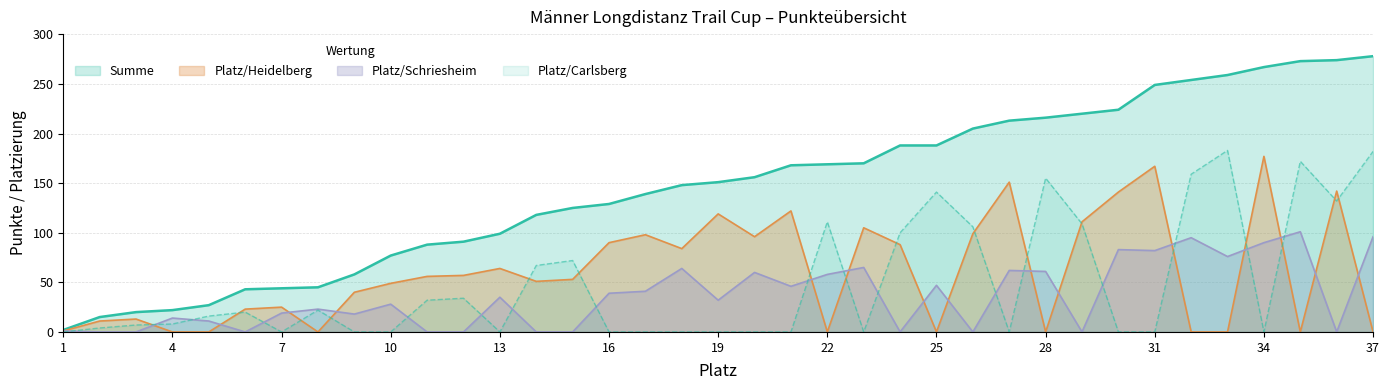

Reading left to right, what are all the values shown in this chart?

Summe: 1=2	2=15	3=20	4=22	5=27	6=43	7=44	8=45	9=58	10=77	11=88	12=91	13=99	14=118	15=125	16=129	17=139	18=148	19=151	20=156	21=168	22=169	23=170	24=188	25=188	26=205	27=213	28=216	29=220	30=224	31=249	32=254	33=259	34=267	35=273	36=274	37=278
Platz/Schriesheim: 1=1	2=0	3=0	4=14	5=11	6=0	7=19	8=23	9=18	10=28	11=0	12=0	13=35	14=0	15=0	16=39	17=41	18=64	19=32	20=60	21=46	22=58	23=65	24=0	25=47	26=0	27=62	28=61	29=0	30=83	31=82	32=95	33=76	34=90	35=101	36=0	37=96
Platz/Heidelberg: 1=1	2=11	3=13	4=0	5=0	6=23	7=25	8=0	9=40	10=49	11=56	12=57	13=64	14=51	15=53	16=90	17=98	18=84	19=119	20=96	21=122	22=0	23=105	24=88	25=0	26=99	27=151	28=0	29=111	30=141	31=167	32=0	33=0	34=177	35=0	36=142	37=0
Platz/Carlsberg: 1=0	2=4	3=7	4=8	5=16	6=20	7=0	8=22	9=0	10=0	11=32	12=34	13=0	14=67	15=72	16=0	17=0	18=0	19=0	20=0	21=0	22=111	23=0	24=100	25=141	26=106	27=0	28=155	29=109	30=0	31=0	32=159	33=183	34=0	35=172	36=132	37=182